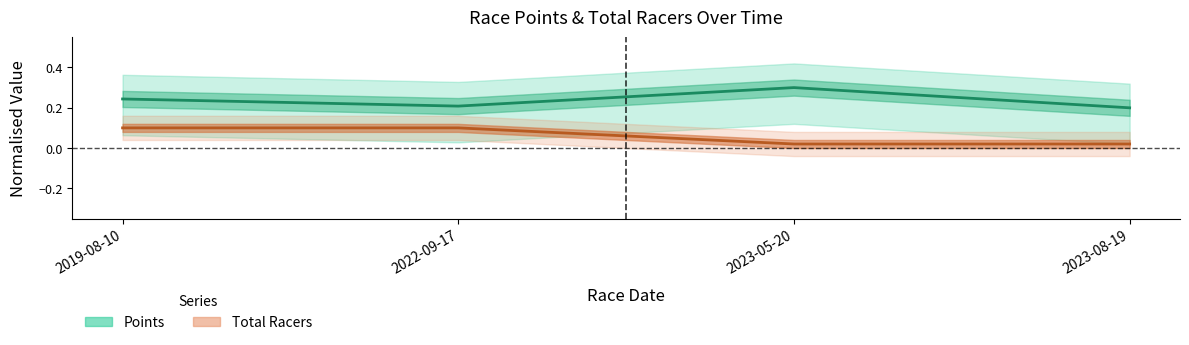

Read the Points value at 2023-08-19.

0.2